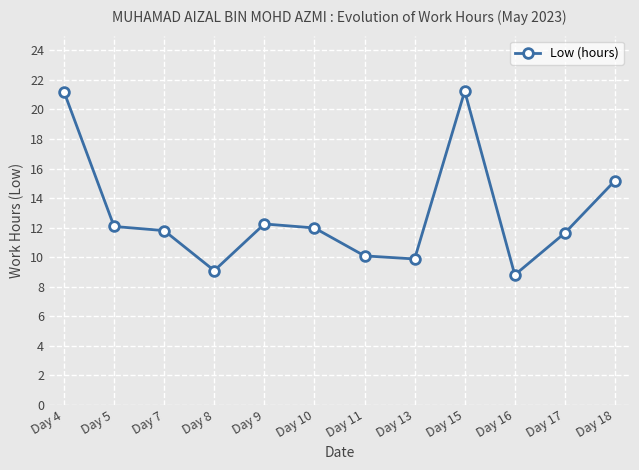

What is the maximum value shown in the chart?

21.2